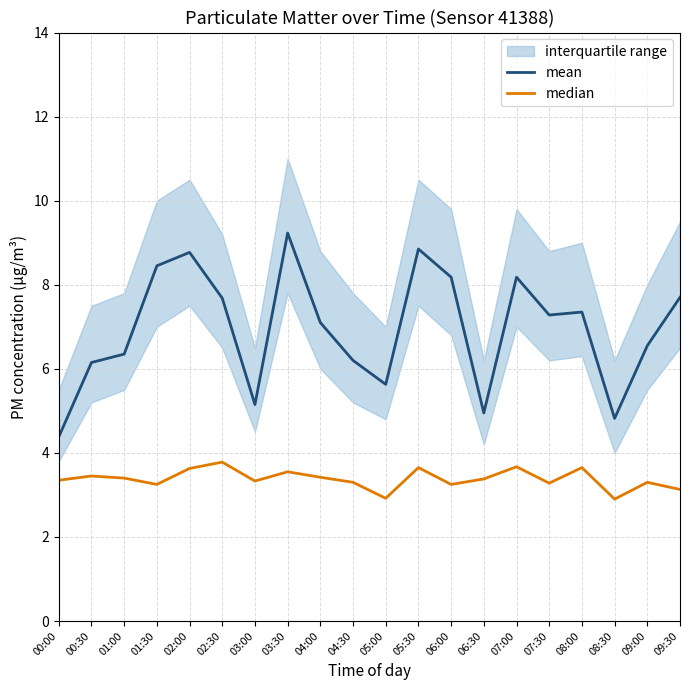

How many lines are shown in the chart?

2